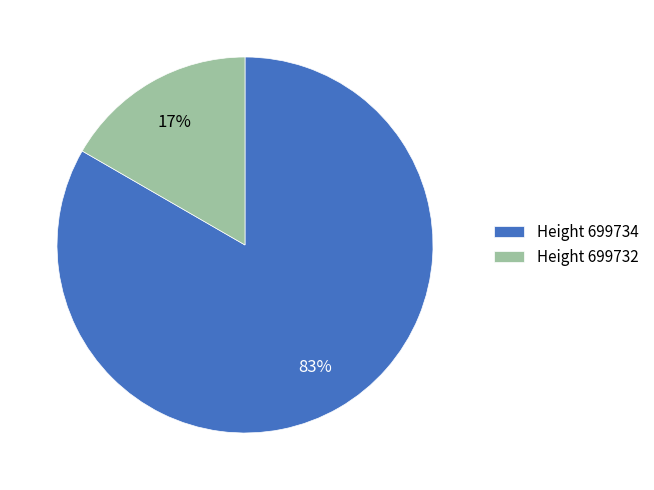

To the nearest percent, what portion does Height 699732 represent?

17%